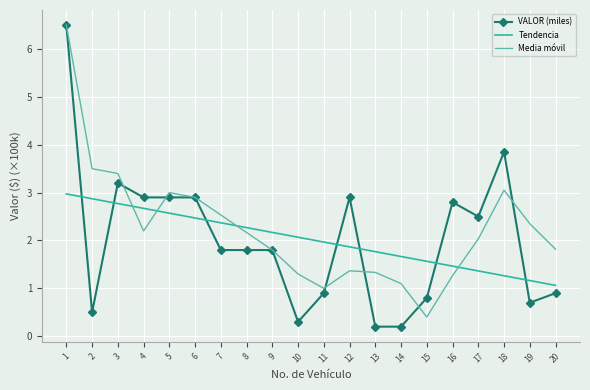

True or false: Tendencia has a value of 1.1 at 20.

True